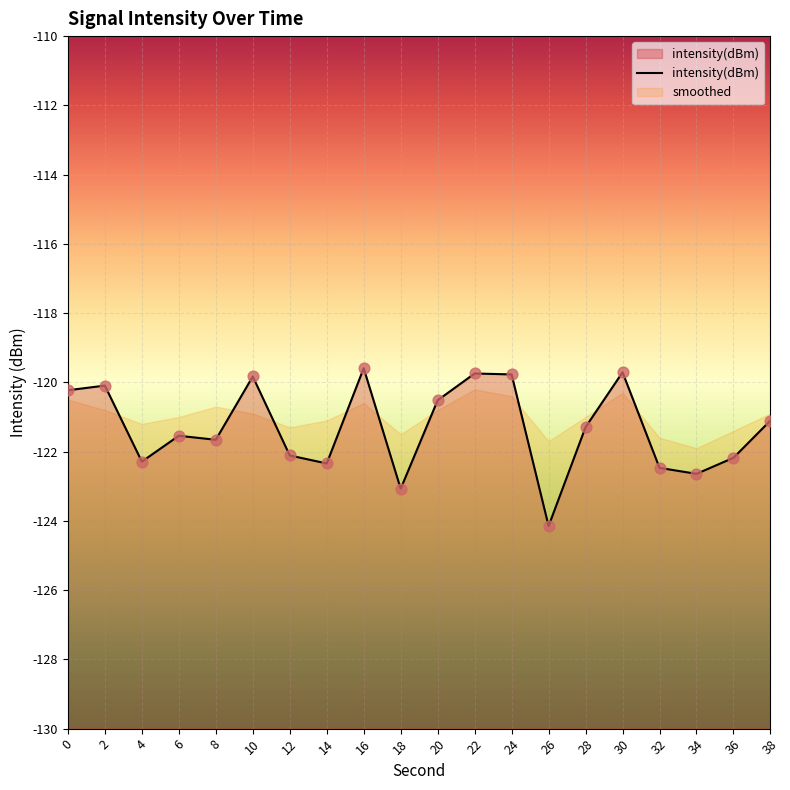

Between 2 and 28, which is larger?

2